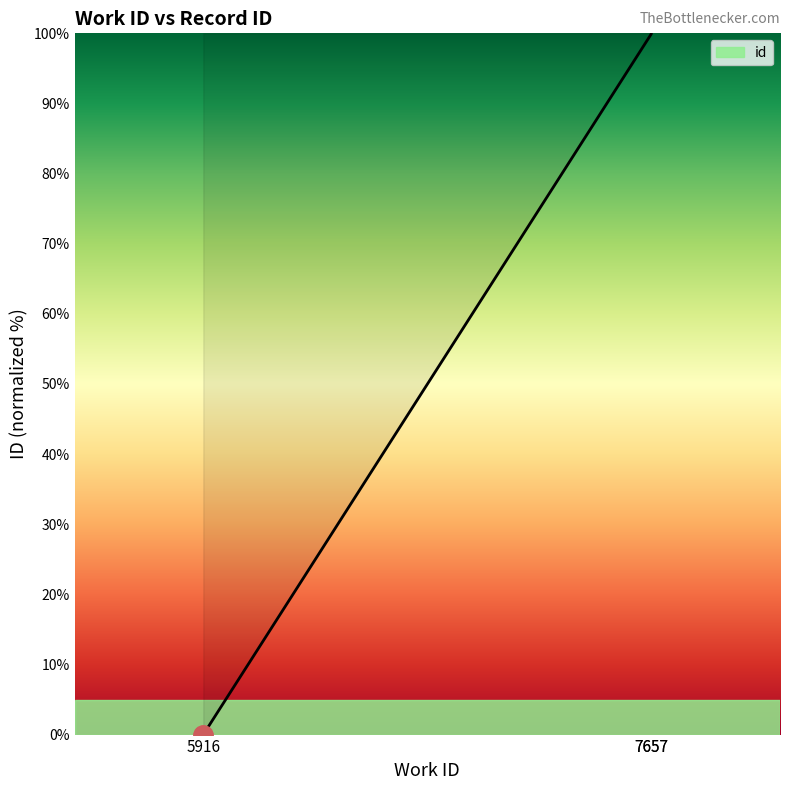

What is the difference between the maximum and minimum values?

100.0